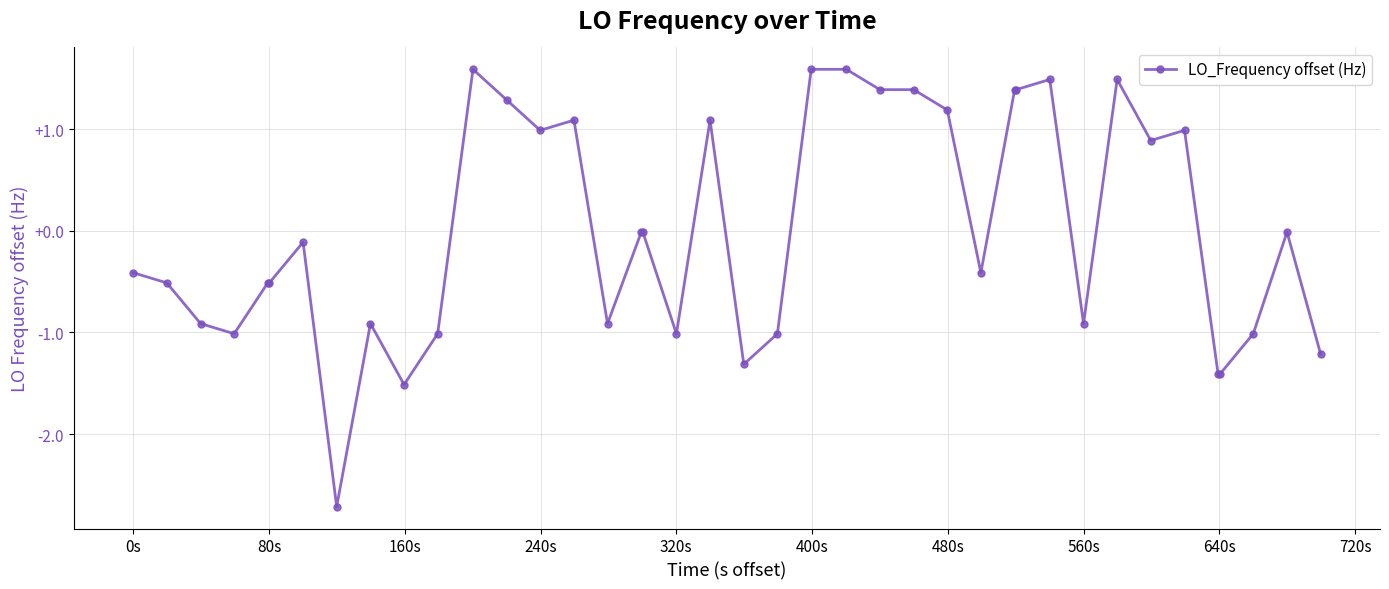

What is the value of the 5th point from the left?

-0.5